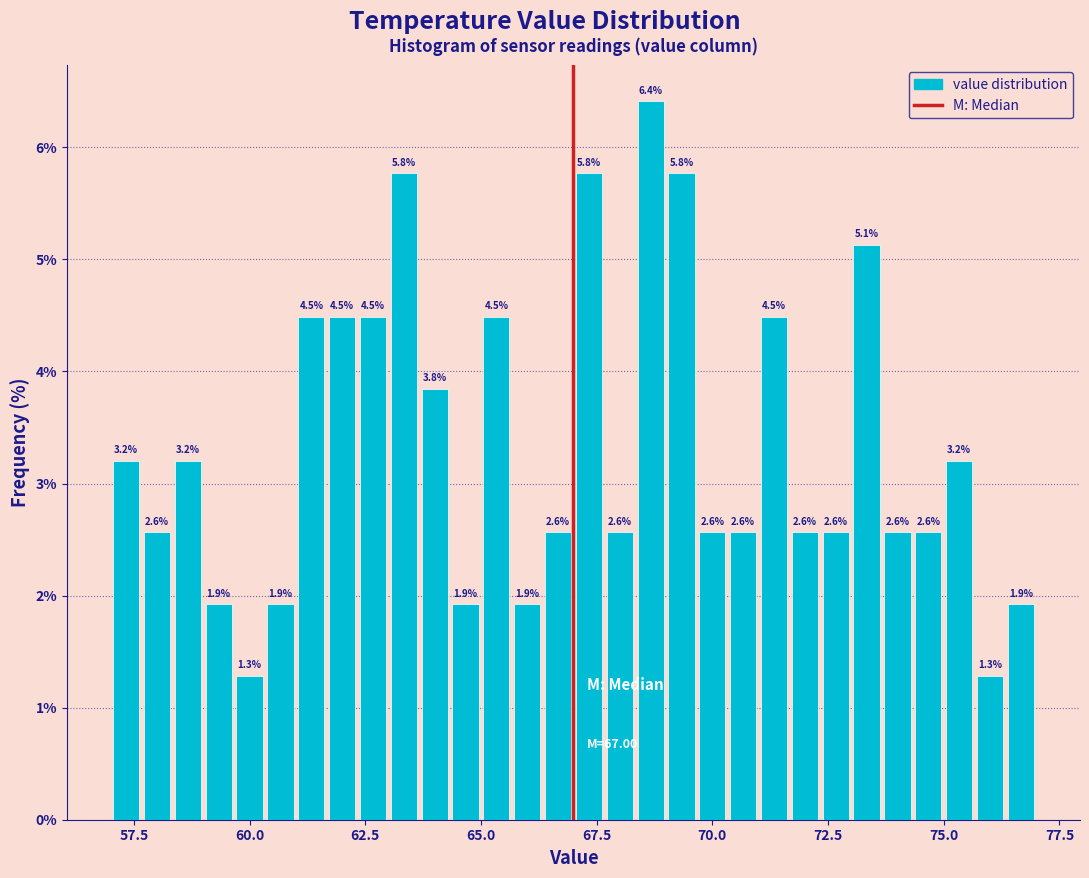

Around what value on the x-axis is the tallest bar? Give the approximate position of its centre, as read against the axis.

68.5